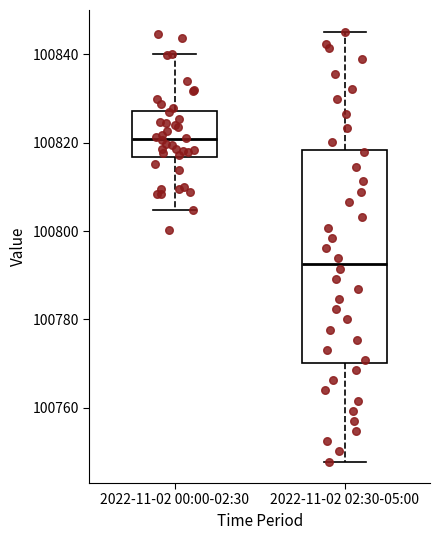

Where does the upper whisker of the box for 2022-11-02 00:00-02:30 end on the y-axis? The values are not printed on the chart, so give them approximately, as read against the axis.

100840